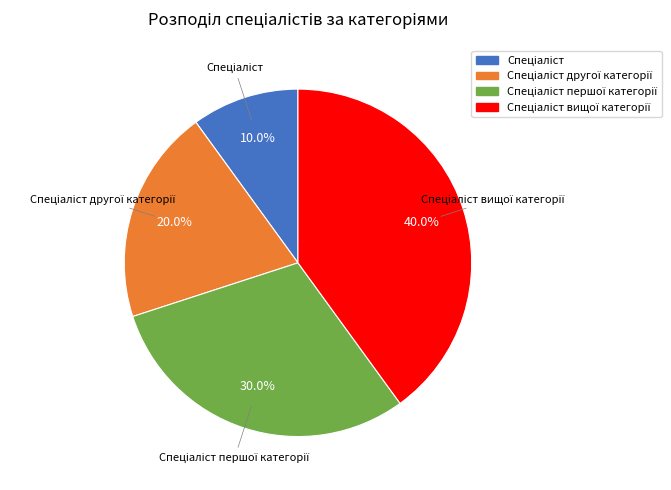

Does any single category account for the majority?

No